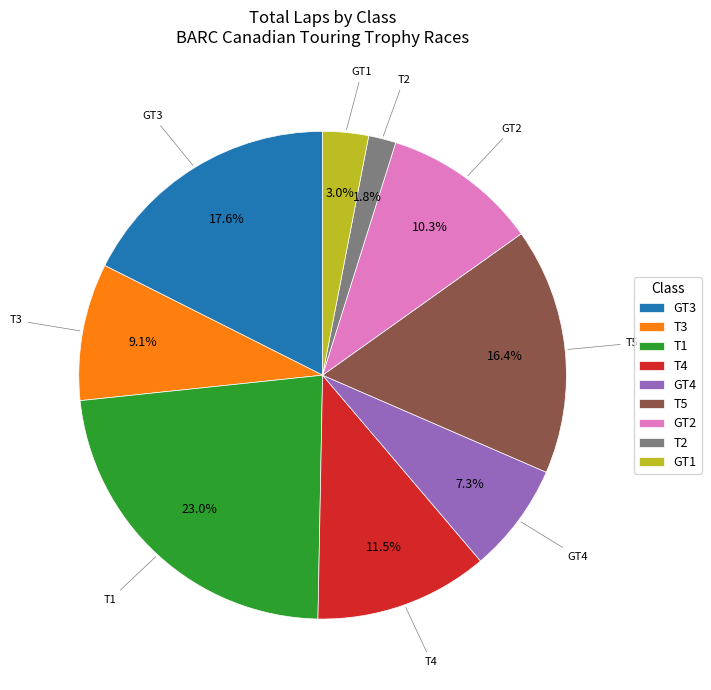

Which category has the smallest portion of the pie?

T2